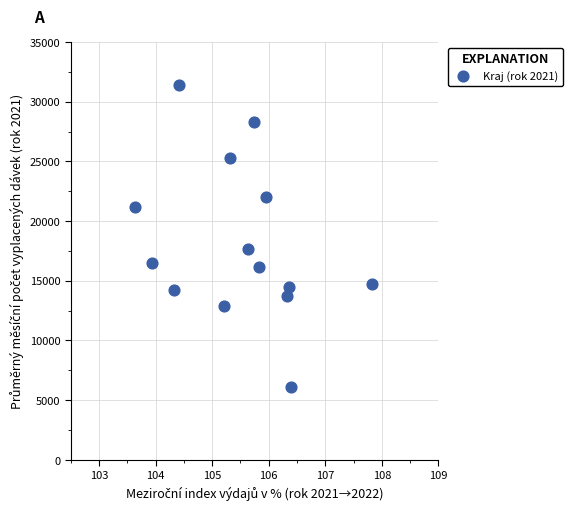

What is the range of Y values (max minus min)?

25301